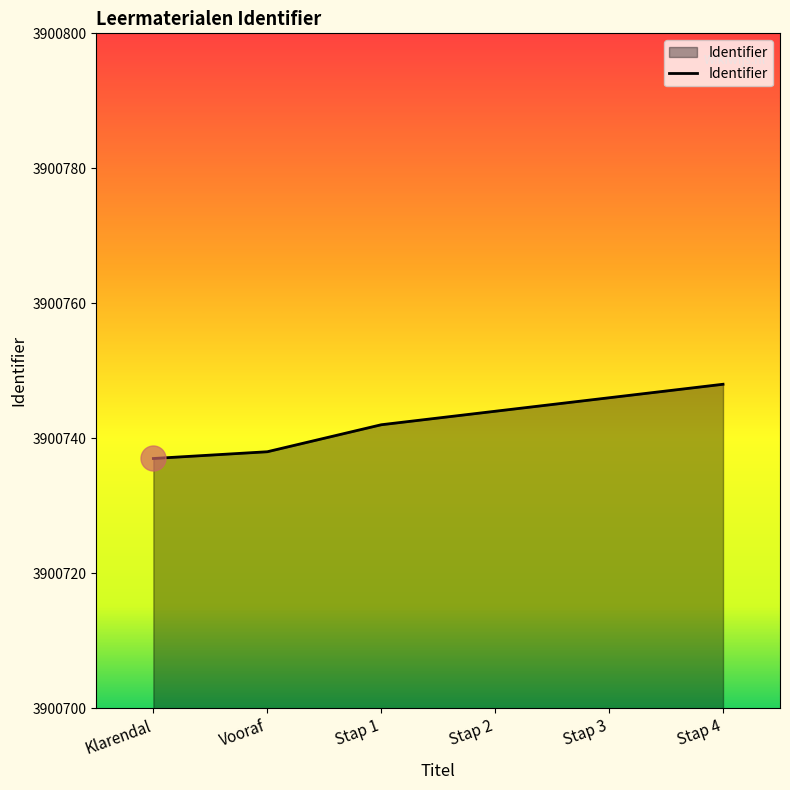

What is the change in value from Klarendal to Stap 4?

+11